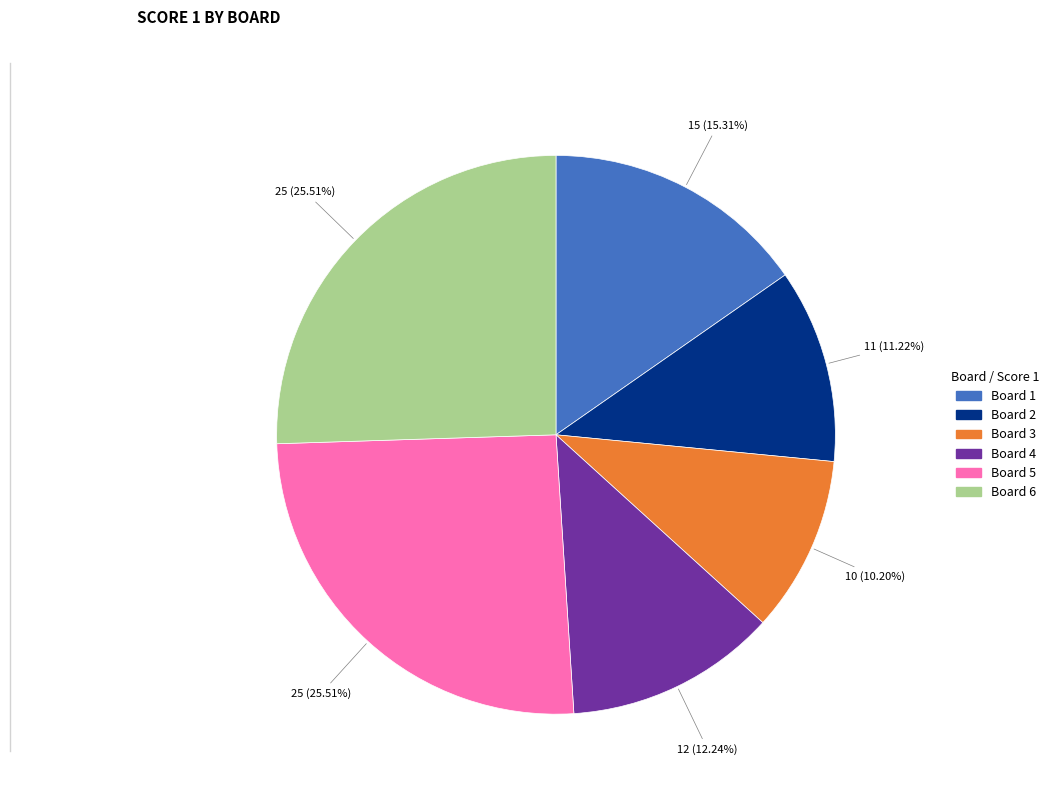

Is there any slice that represents more than half of the pie?

No